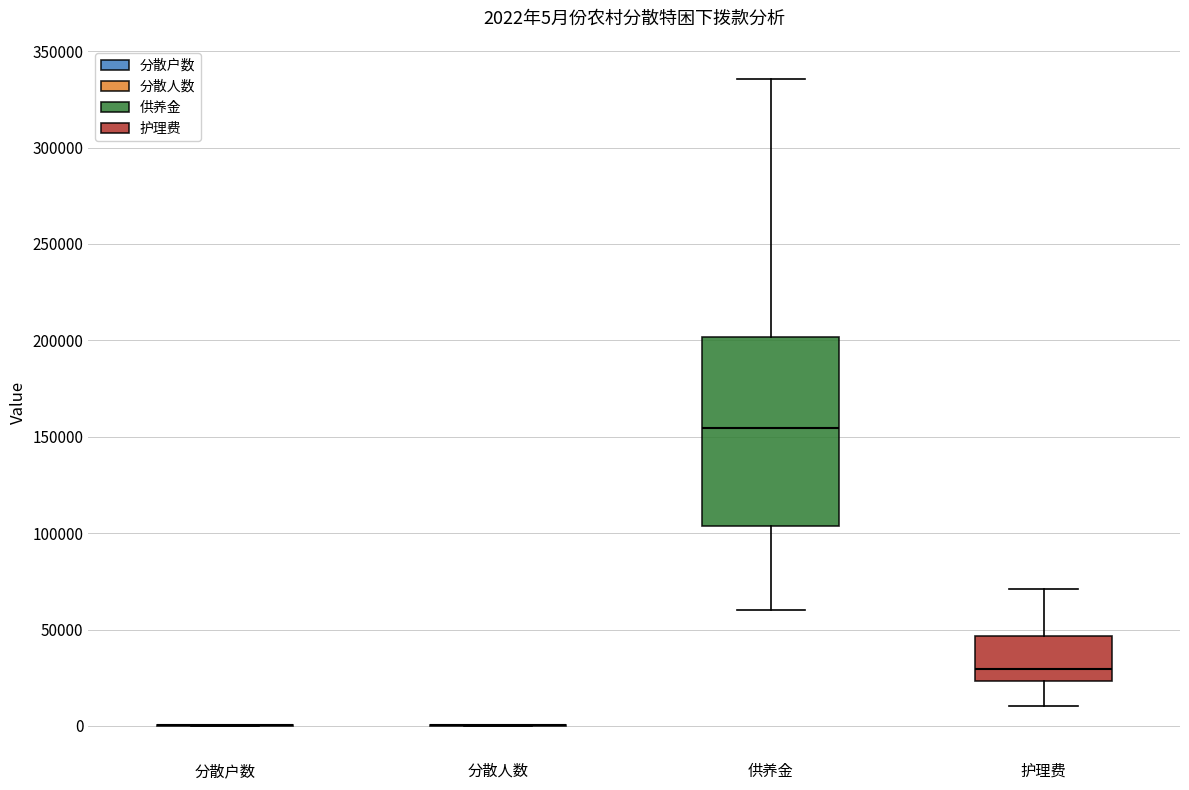

Comparing the boxes themselves (not the whiskers), which one is the tallest?

供养金